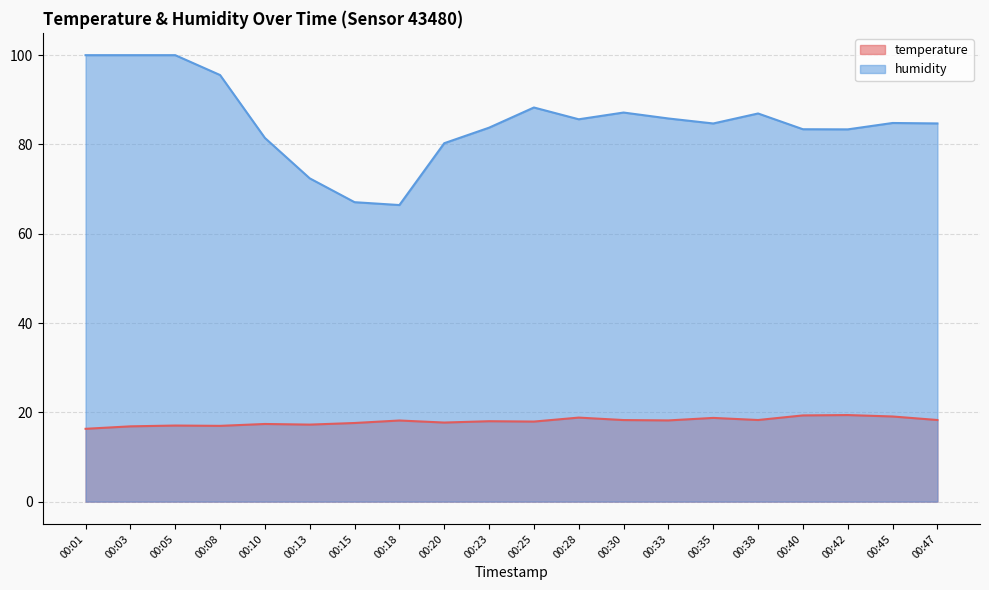

At which label does temperature first exceed 18?

00:18